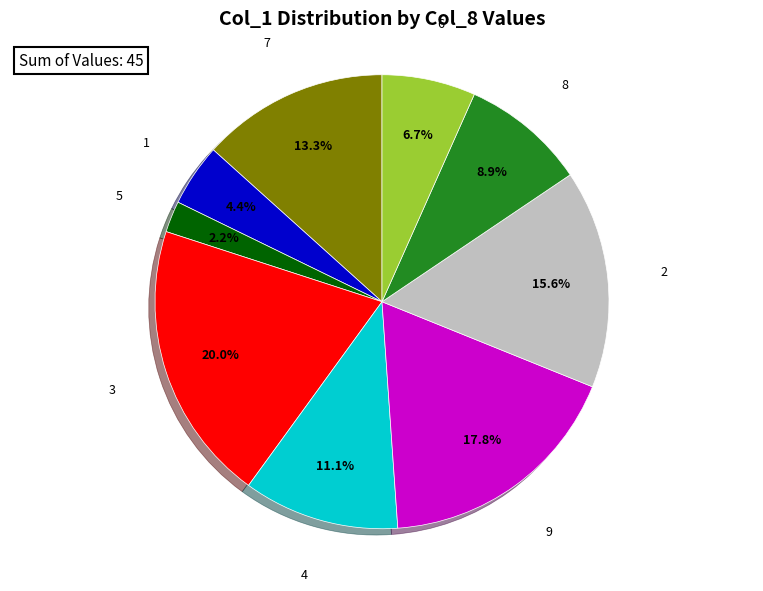

True or false: 5 accounts for 2% of the total.

True